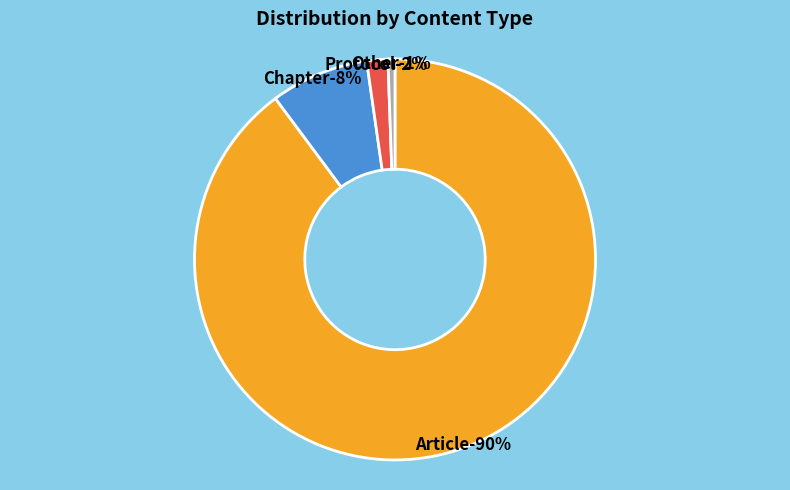

True or false: Article accounts for 99% of the total.

False